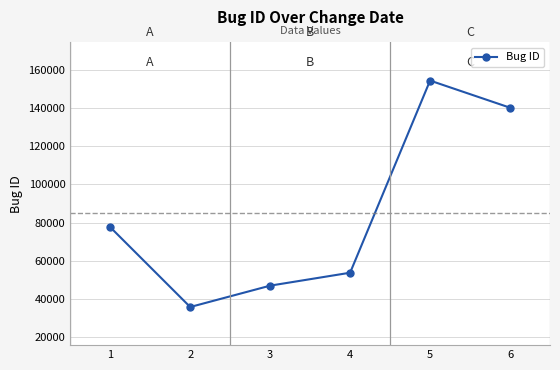

Does the chart have visible grid lines?

Yes